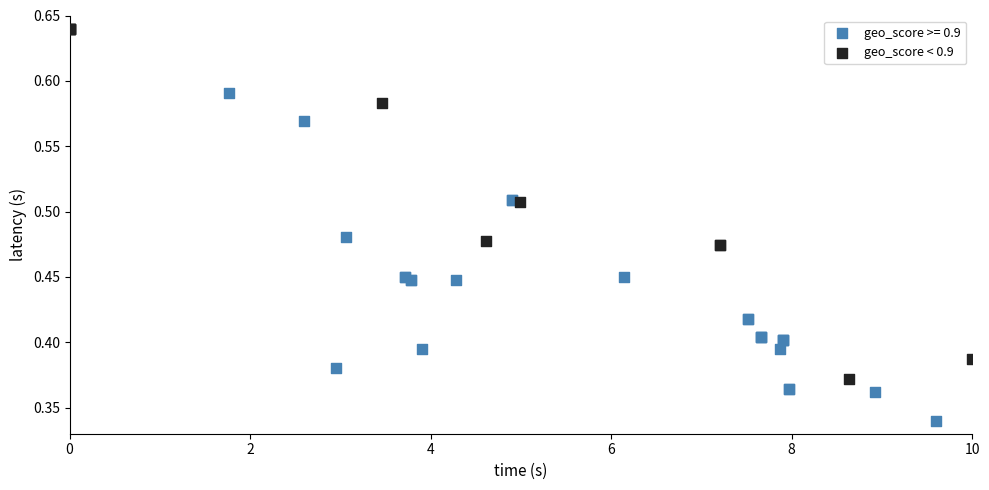

Which series has the largest Y range (max minus min)?

geo_score < 0.9